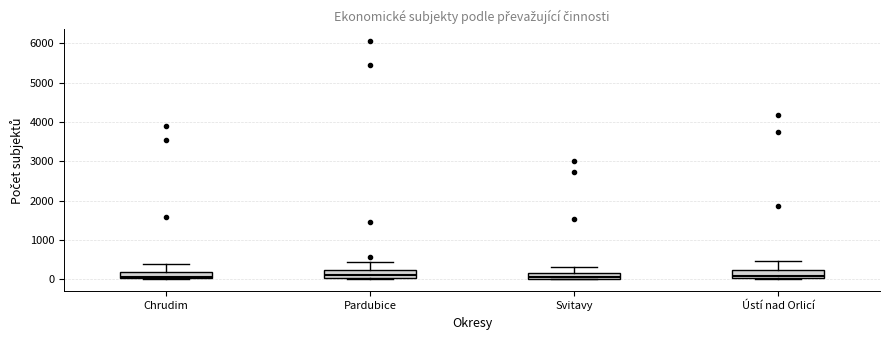

Where is the upper edge of the box for Svitavy on the y-axis? The values are not printed on the chart, so give them approximately, as read against the axis.

200